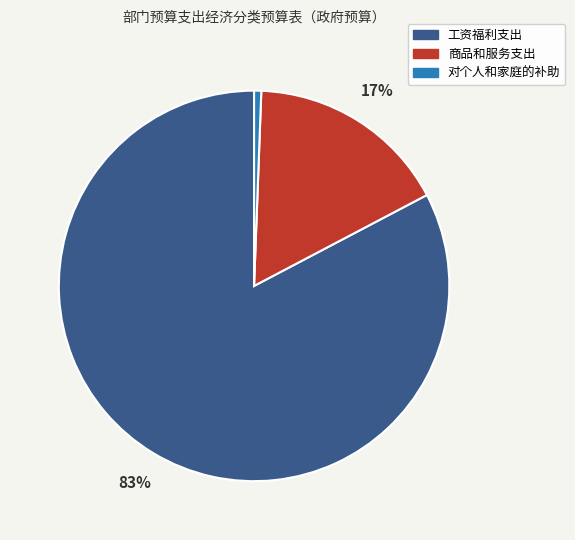

What percentage is the 对个人和家庭的补助 slice, to the nearest percent?

1%